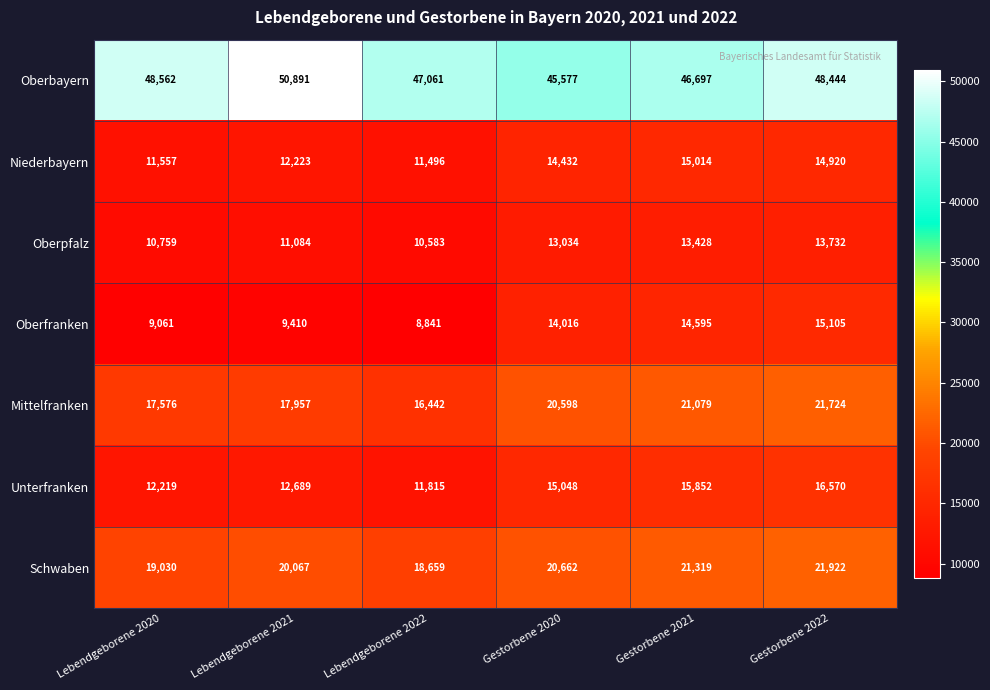

At which label does Oberbayern first exceed 48444?

Lebendgeborene 2020